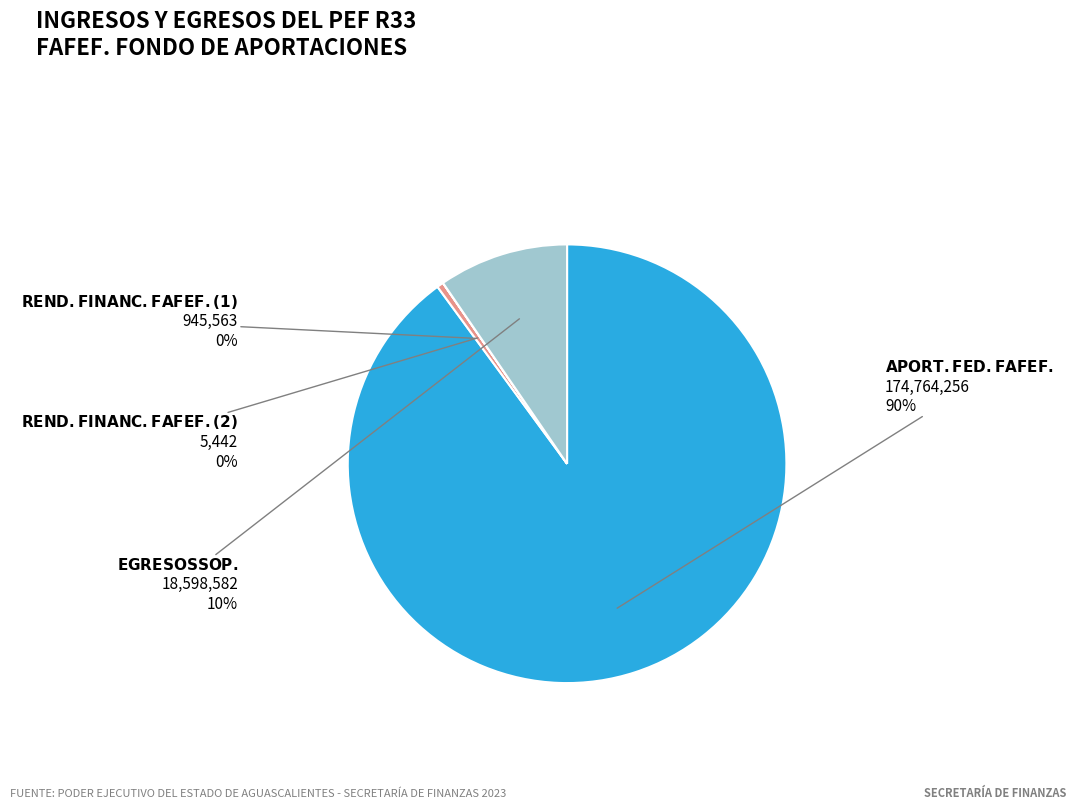

To the nearest percent, what is the difference between the largest and smallest slice percentages?

90%